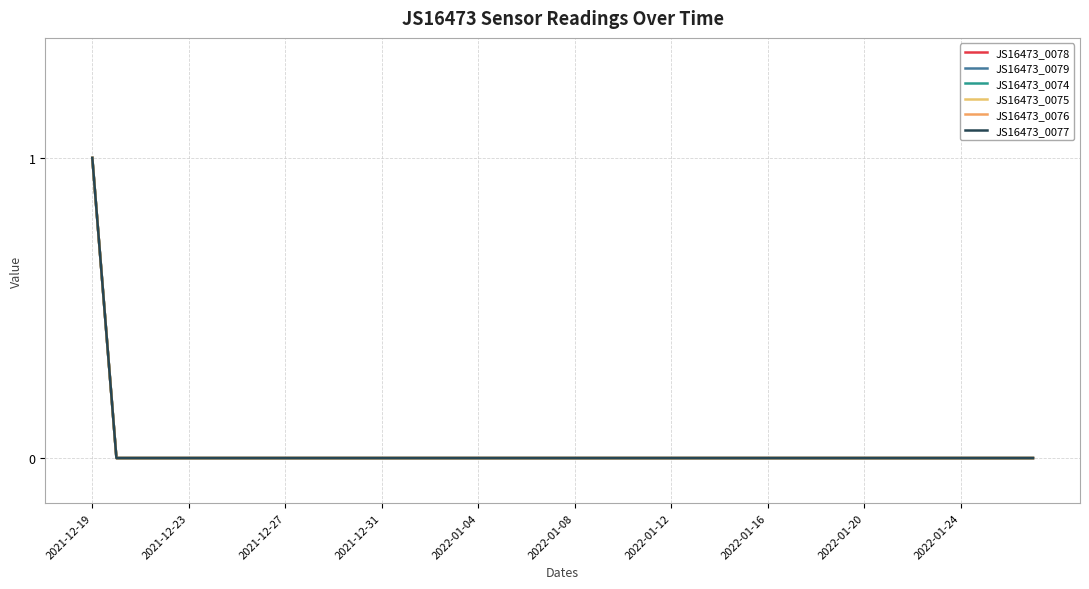

At which label is JS16473_0077 closest to 0?

2021-12-23